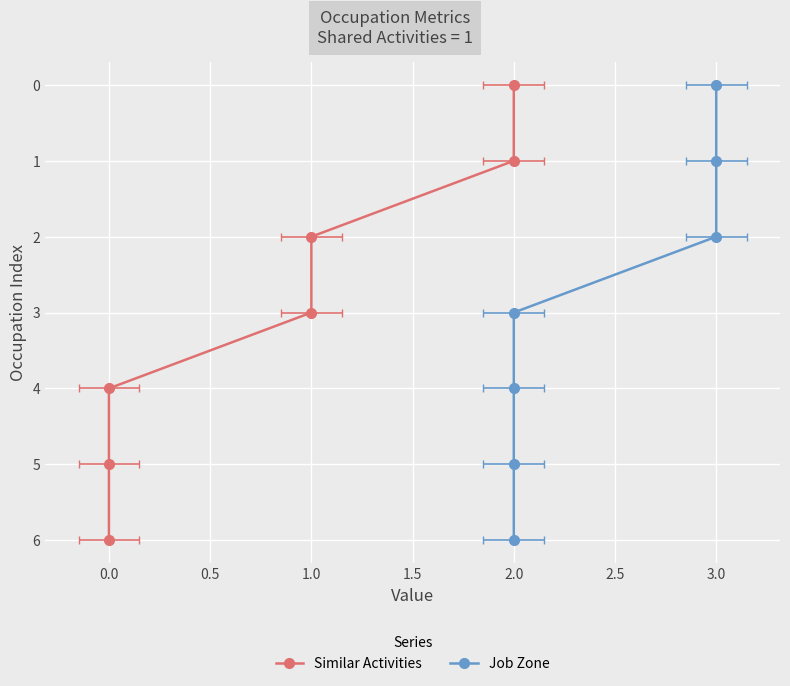

List the series in order of their peak value, lowest first.

Similar Activities, Job Zone